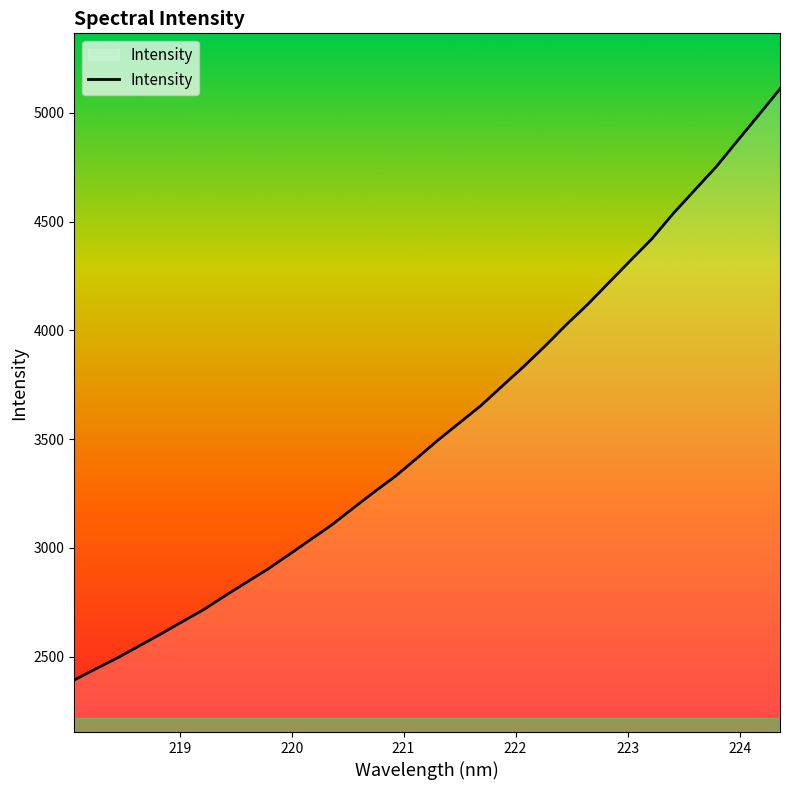

Reading right to left, list all the values displayed in this chart.

5110.3	4989.7	4870.8	4751.0	4644.5	4537.4	4421.1	4321.4	4221.1	4120.1	4026.8	3927.9	3833.7	3744.4	3654.2	3575.2	3496.2	3411.9	3329.6	3256.6	3180.8	3103.9	3036.0	2967.6	2900.2	2839.6	2777.6	2714.2	2658.8	2602.4	2548.1	2494.0	2444.2	2393.3